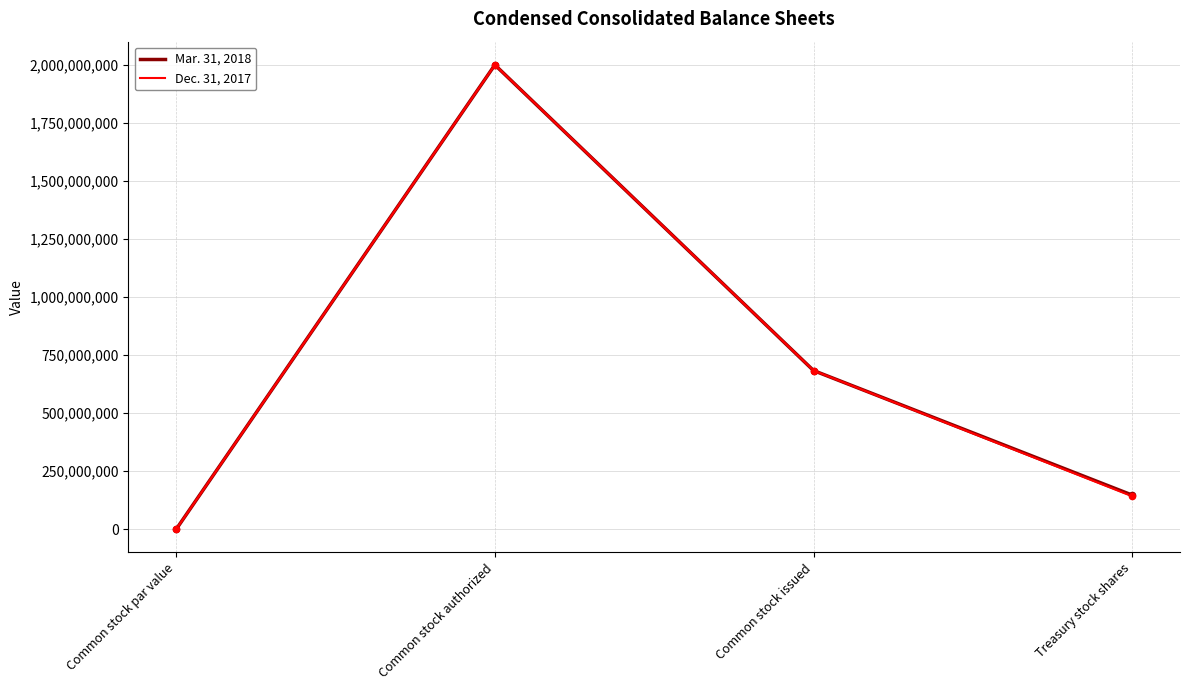

At how many categories does at least one series exceed 1199968079?

1